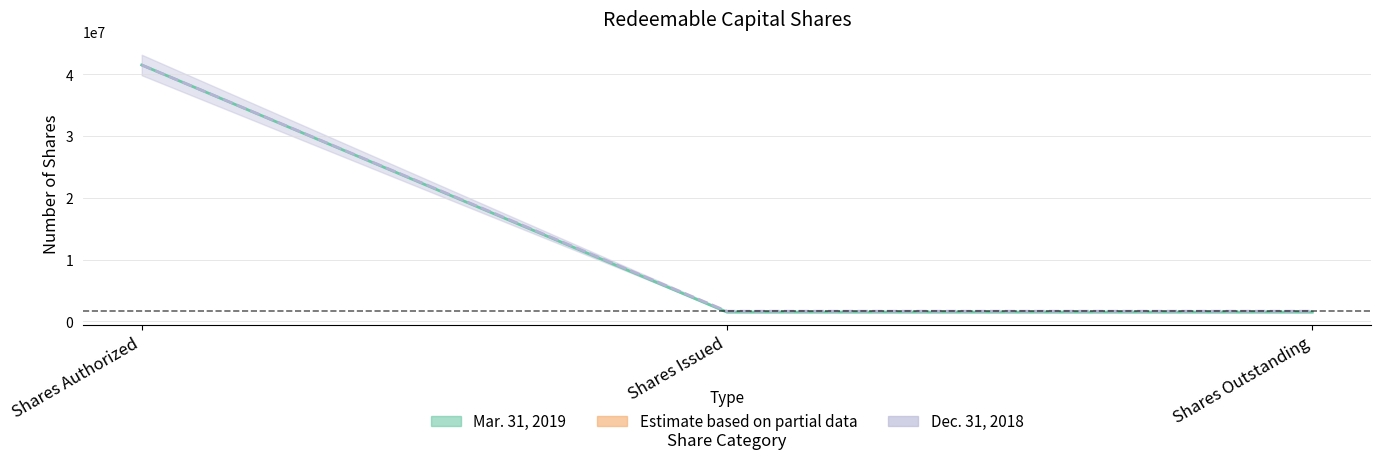

What is the difference between the highest and lowest values at Shares Outstanding?

150000